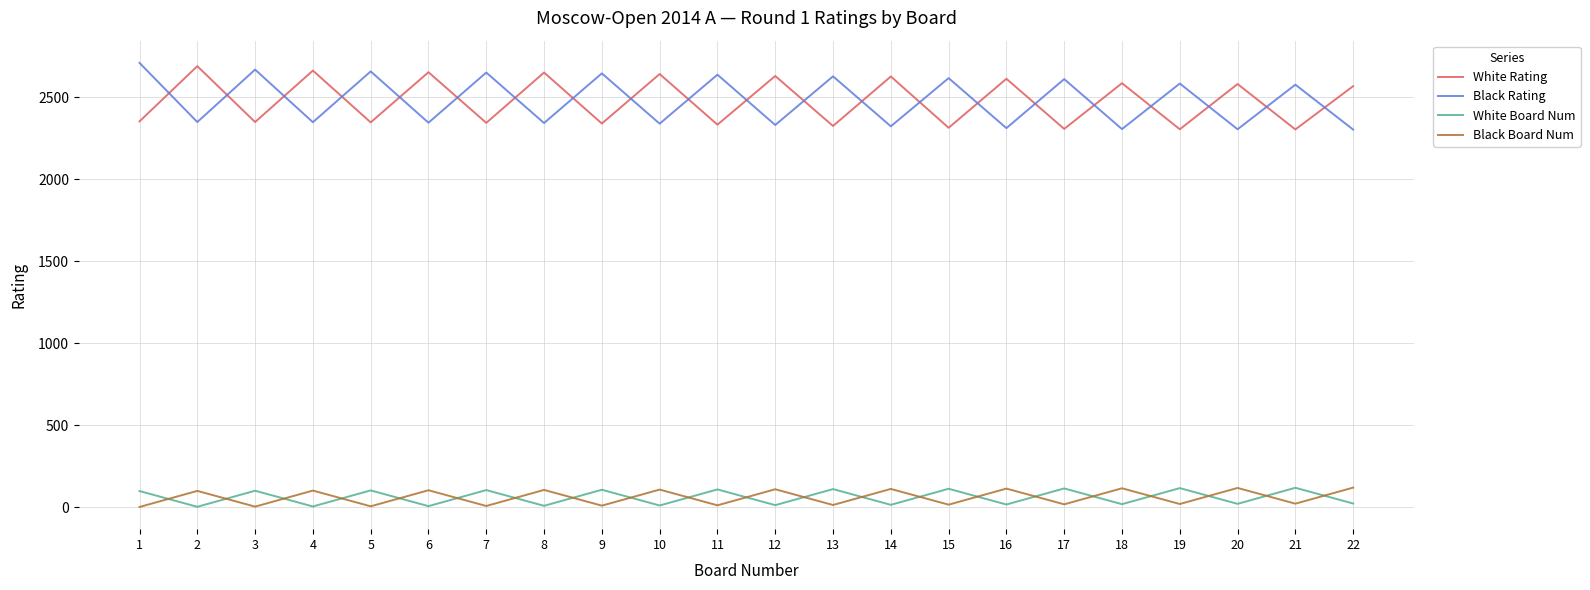

What is the lowest value of the White Rating series?

2304